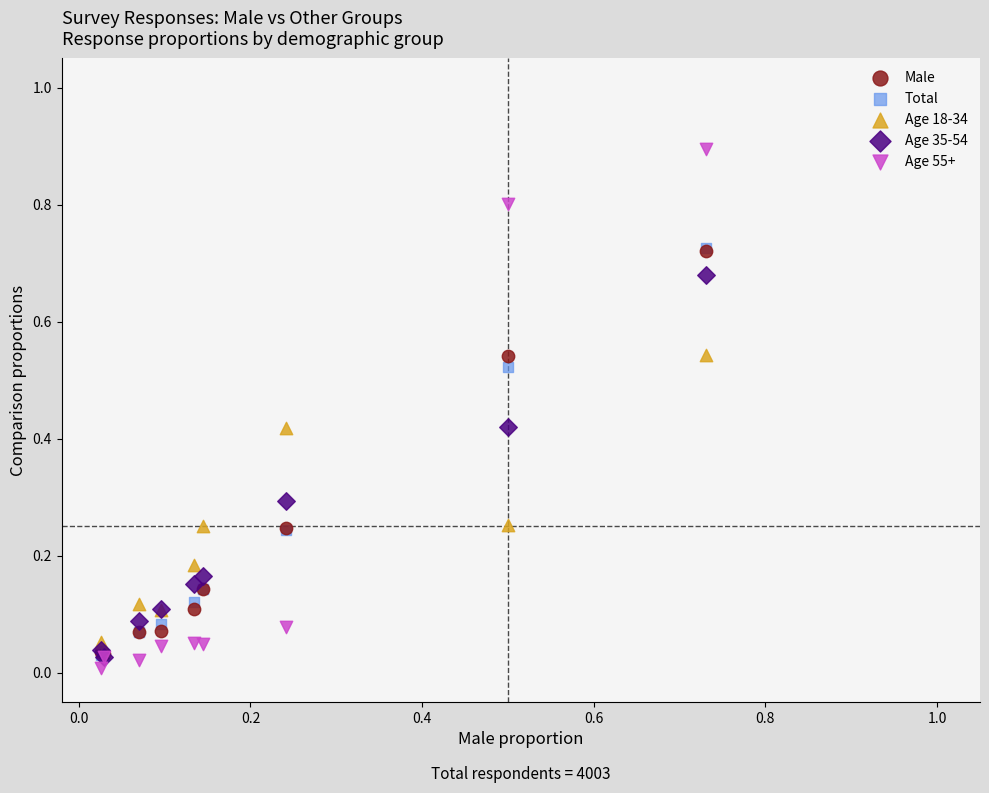

Which series has the largest Y range (max minus min)?

Age 55+